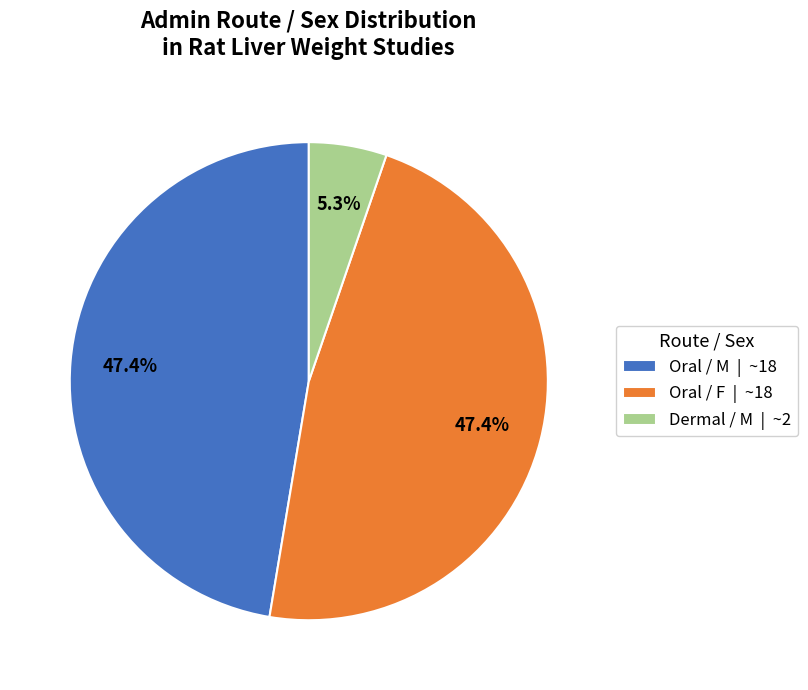

Is there any slice that represents more than half of the pie?

No